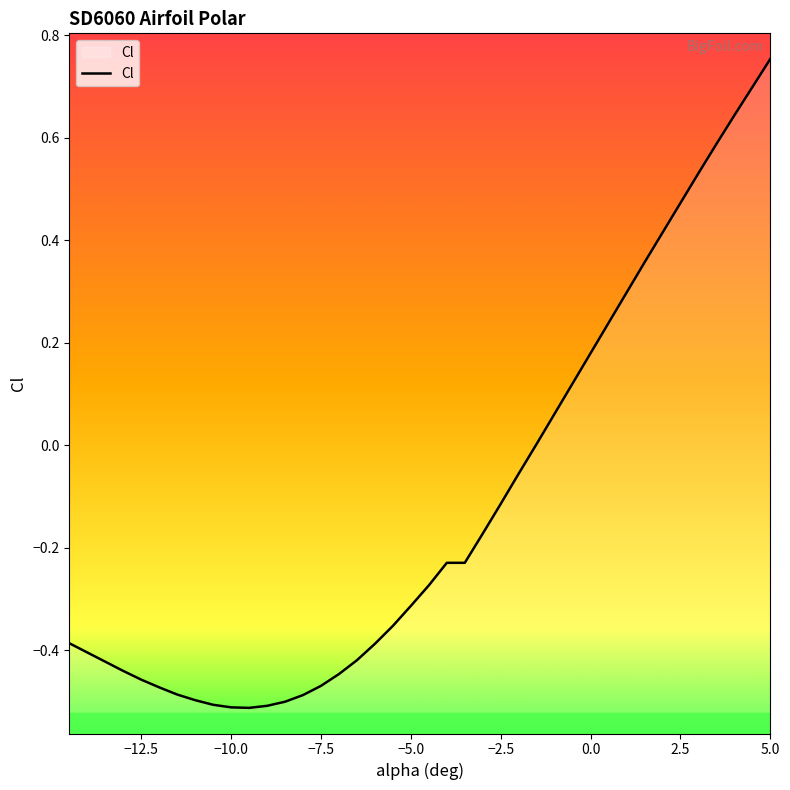

Is this an area chart (filled region under the line)?

No